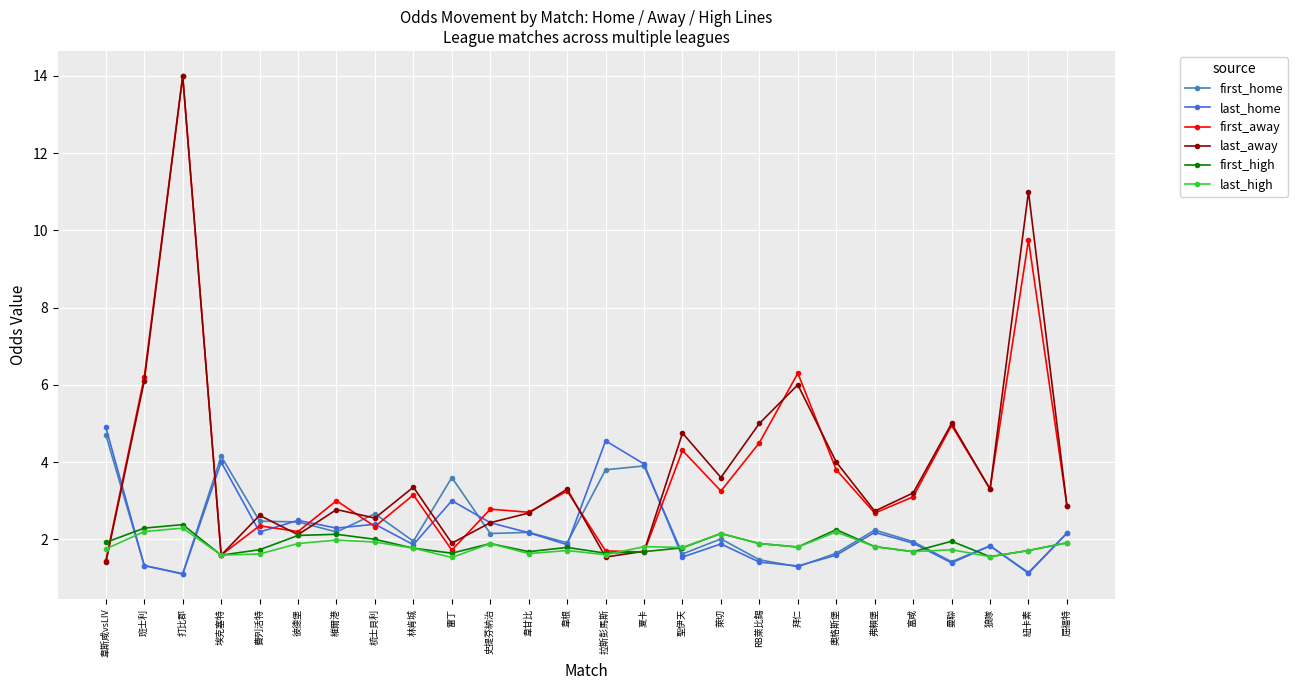

How many lines are shown in the chart?

6